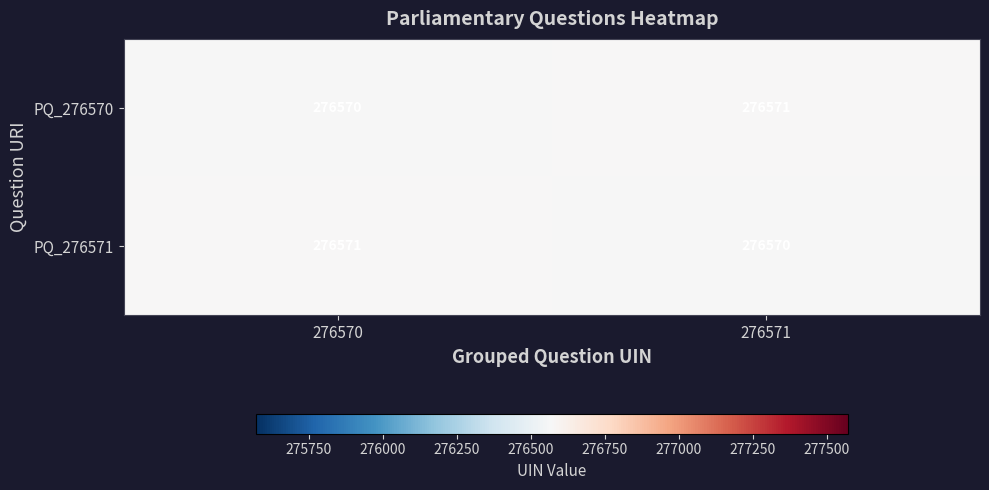

What is the total value across all series at 276570?

553141